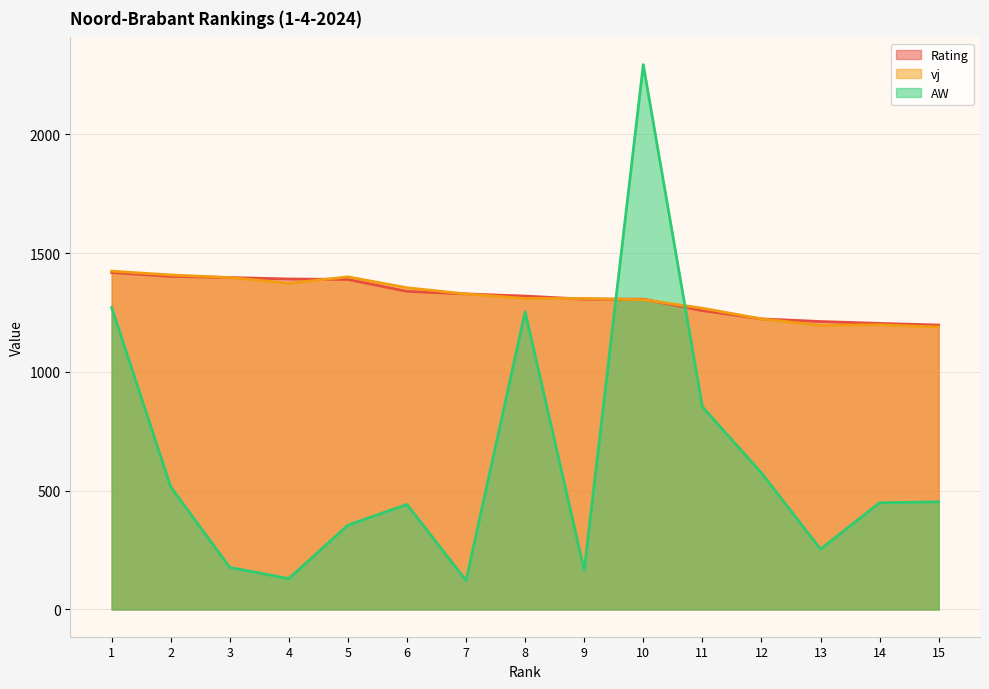

Does the chart have visible grid lines?

Yes